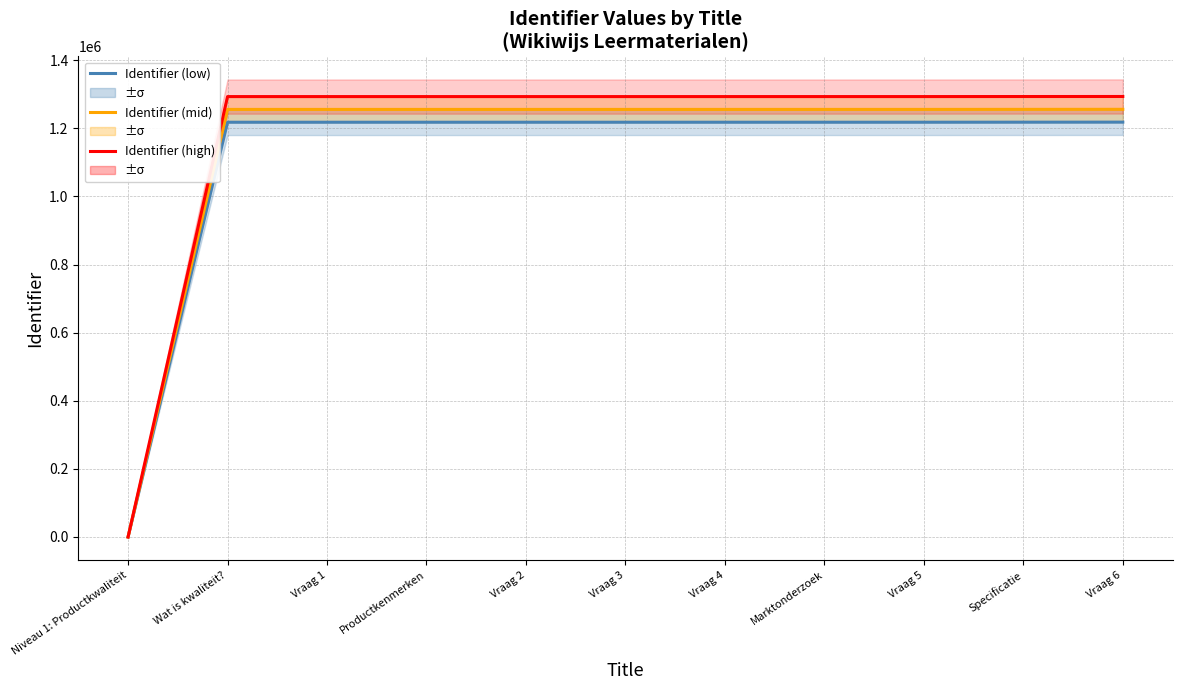

Between Niveau 1: Productkwaliteit and Vraag 4, which series saw the biggest shift?

Identifier (high)